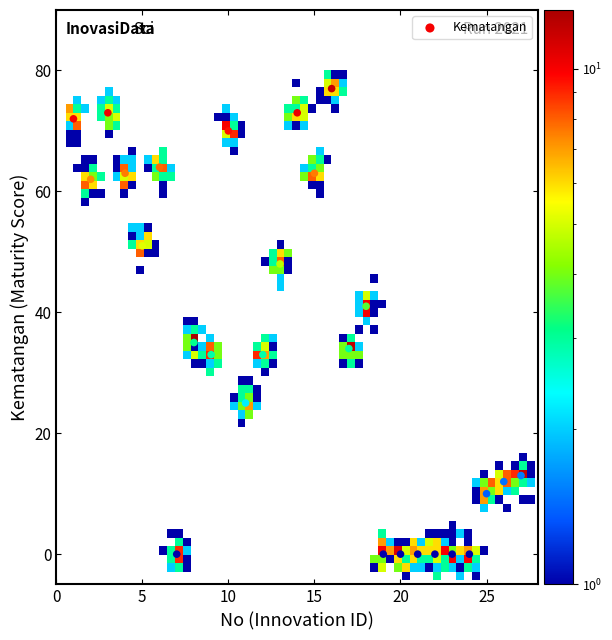

What is the range of Y values (max minus min)?

77